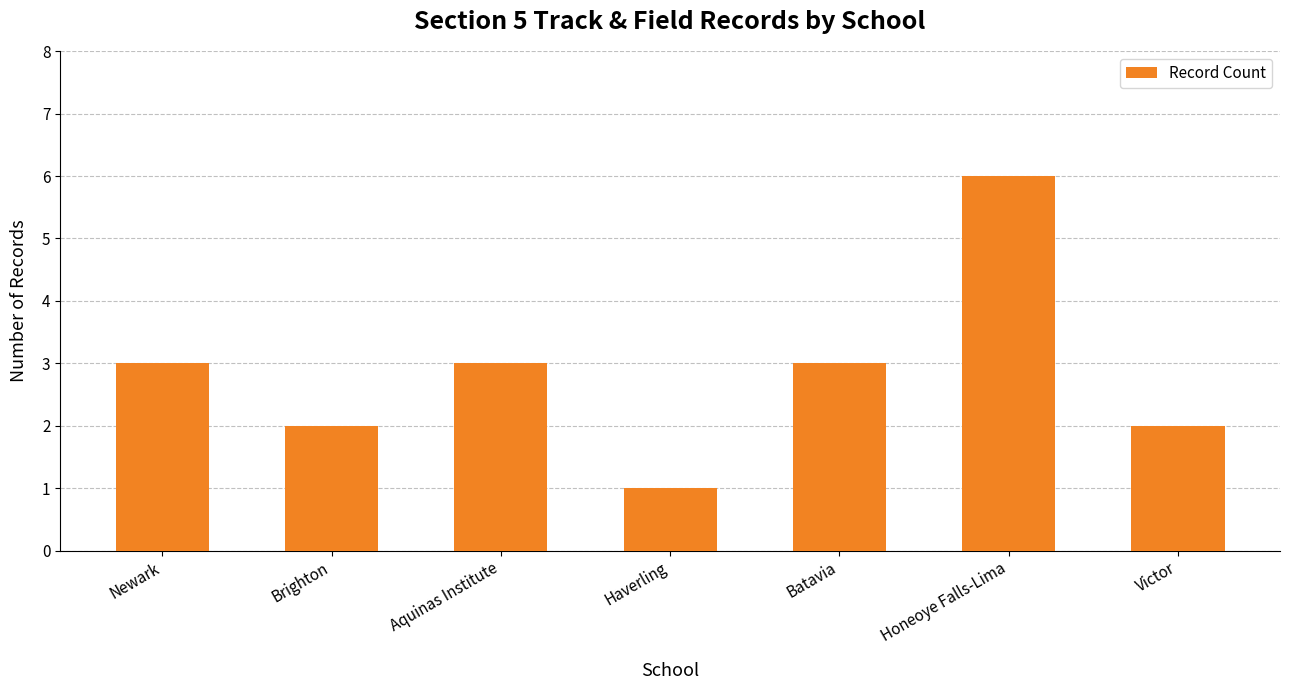

What is the sum of all values?

20